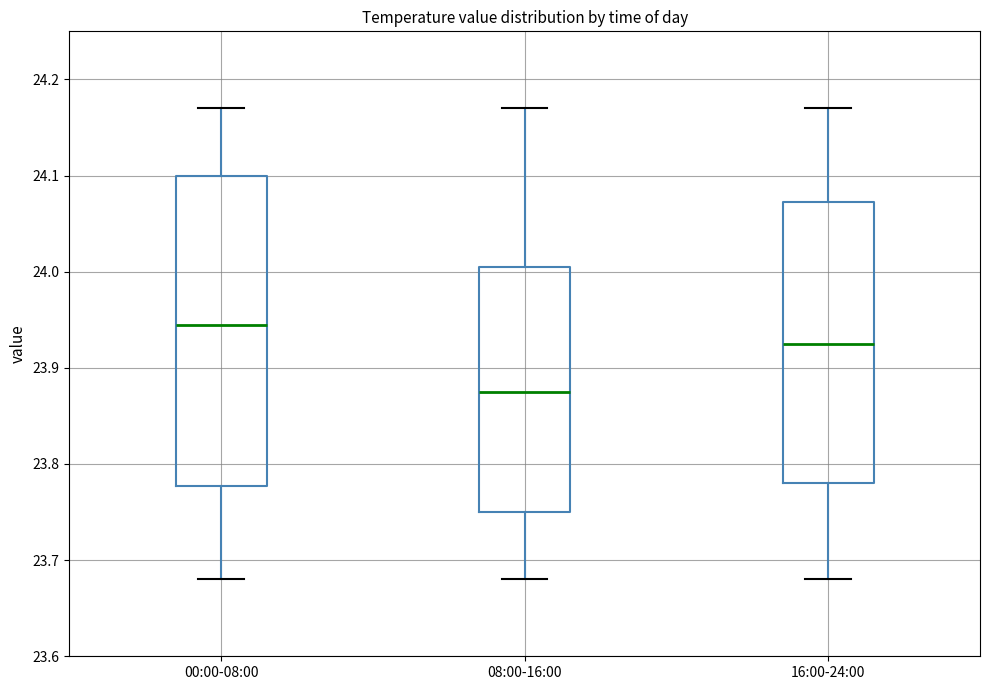

Which box is the tallest, from its lower edge to its upper edge?

00:00-08:00